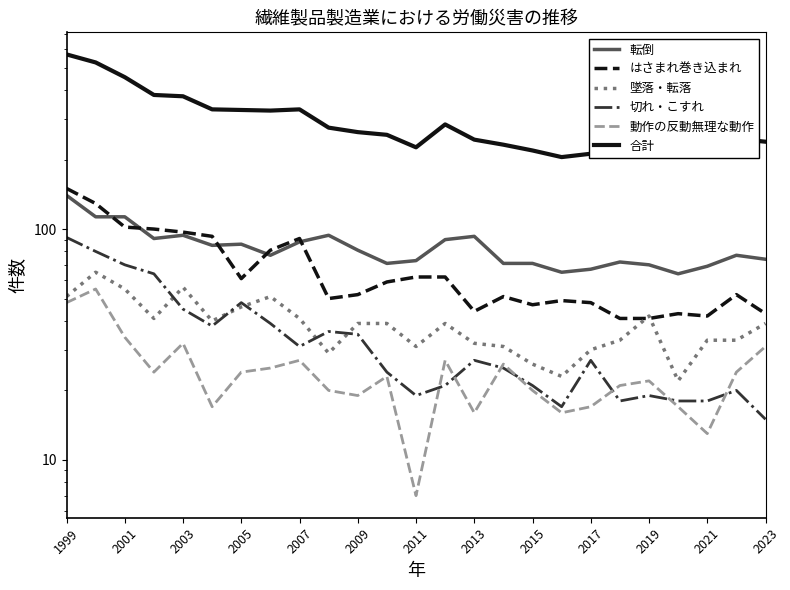

True or false: はさまれ巻き込まれ has more than 1 interior local peaks.

True